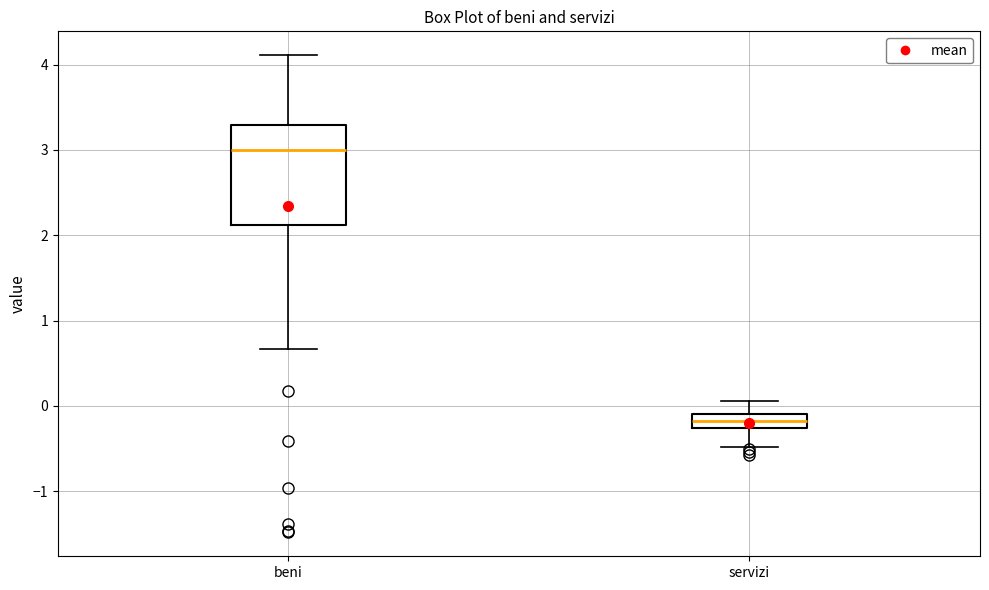

Reading left to right, transcribe this box plot: for each box, give where its median line is, the range the box spans, and where its two whiskers end, as read against the y-axis. The values are not printed on the chart, so give them approximately, as read against the axis.

beni: median 3.0, box 2.1 to 3.3, whiskers 0.7 to 4.1
servizi: median -0.2, box -0.3 to -0.1, whiskers -0.5 to 0.1